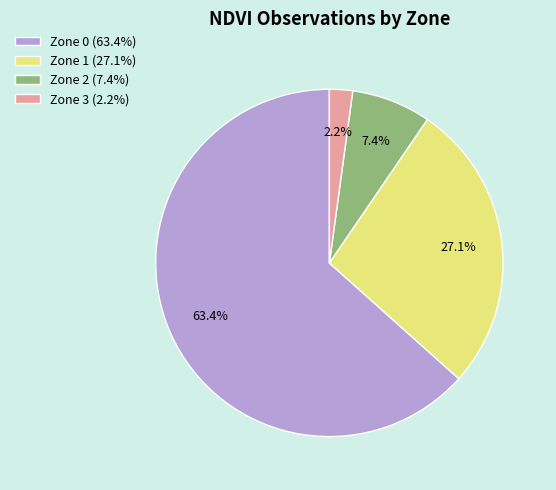

Do Zone 1 (27.1%) and Zone 2 (7.4%) together represent more than half of the pie?

No